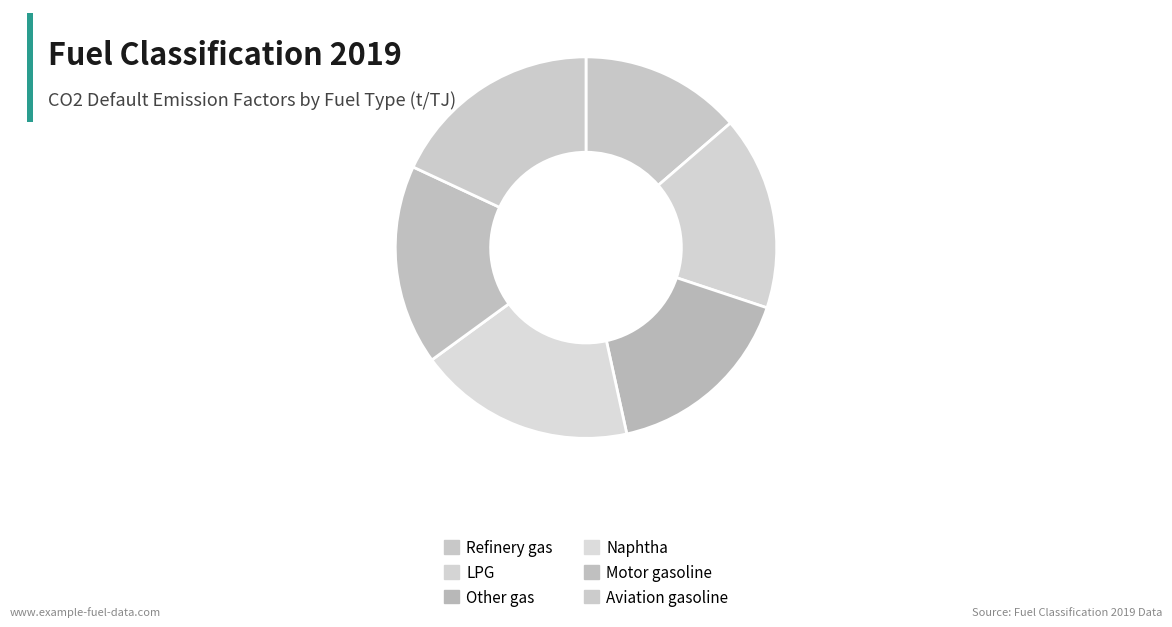

What is the largest slice in the pie chart?

Naphtha